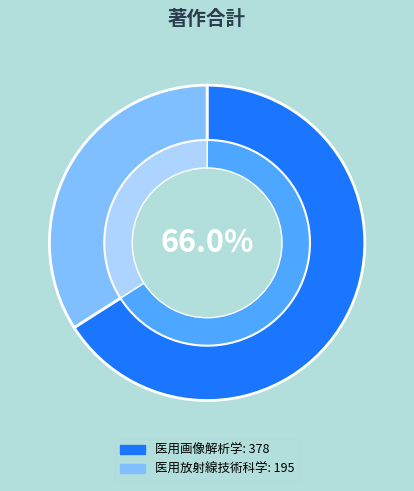

Is it true that 医用画像解析学 is 66% of the pie?

True